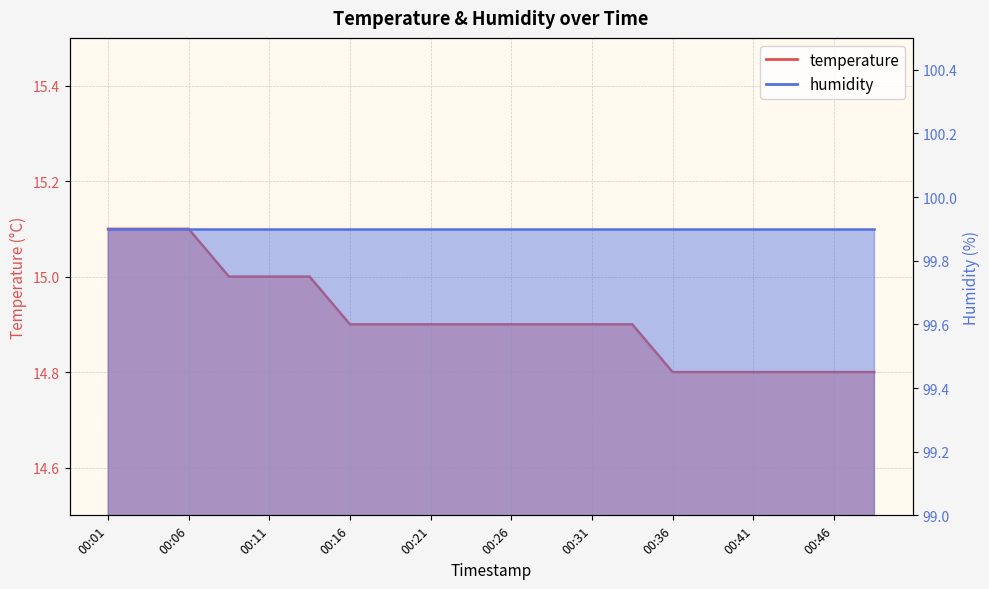

Count the values in the range 14 to 15.

17